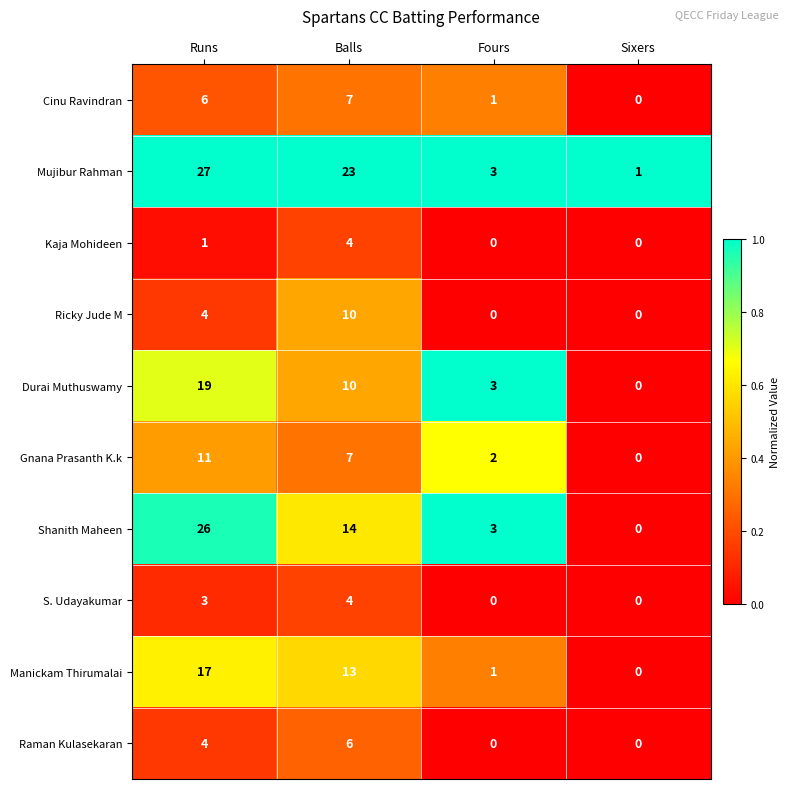

List the labels in order of Gnana Prasanth K.k value, smallest first.

Sixers, Fours, Balls, Runs